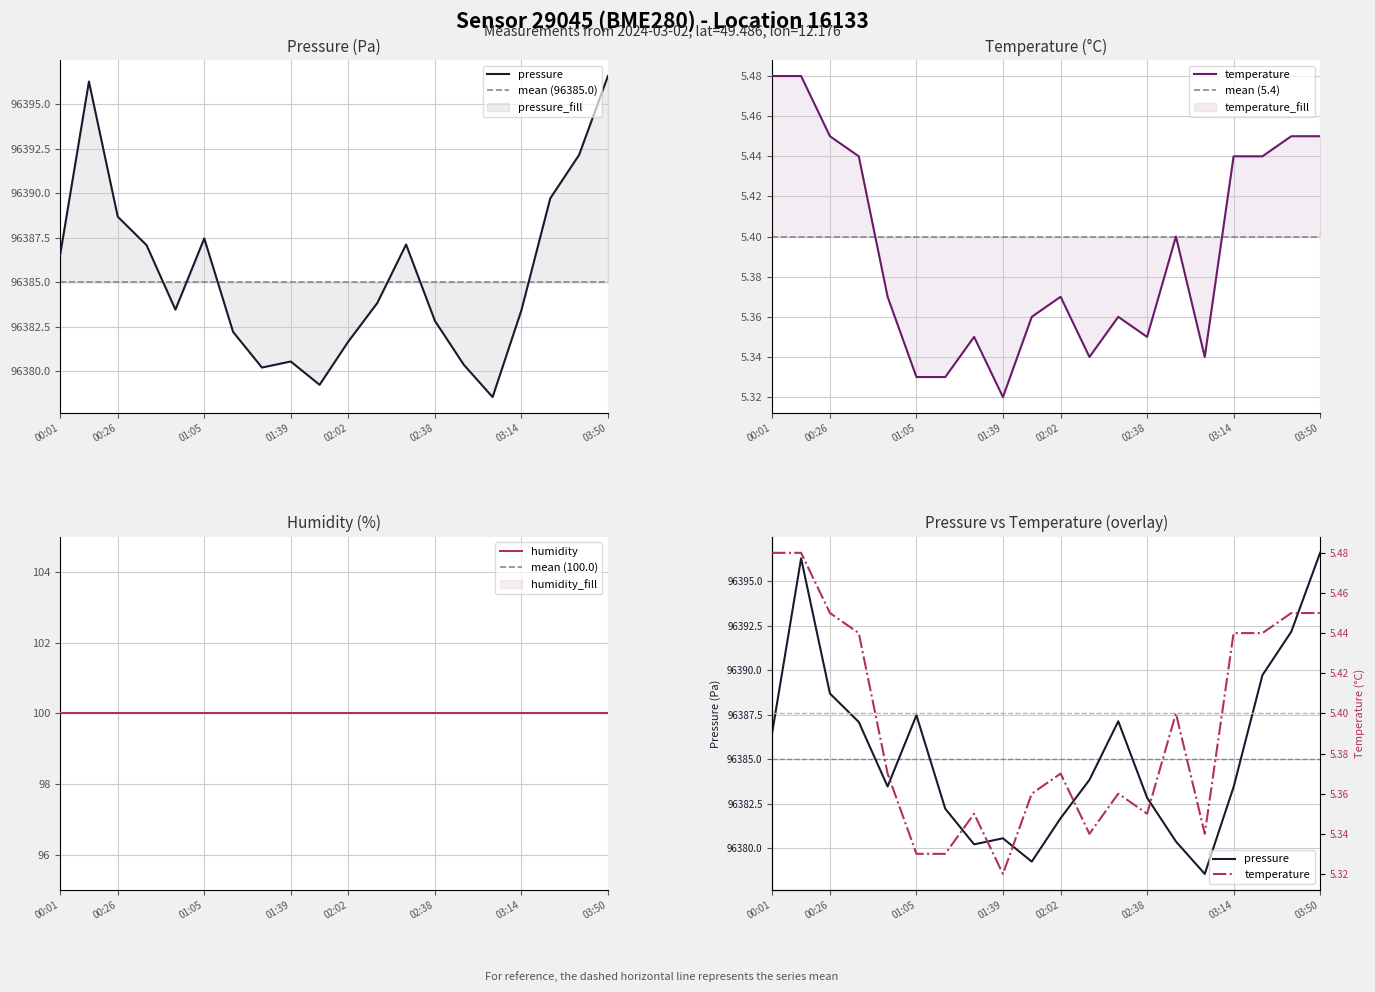

What is the spread (max minus min) of values at 7?

96374.9